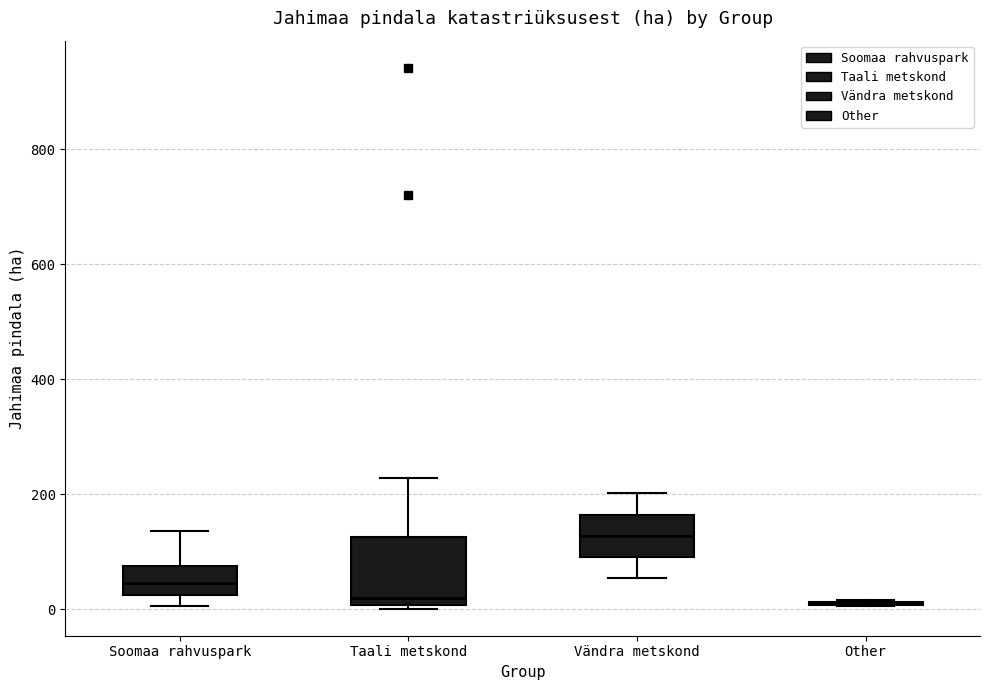

Reading left to right, transcribe this box plot: for each box, give where its median line is, the range the box spans, and where its two whiskers end, as read against the y-axis. The values are not printed on the chart, so give them approximately, as read against the axis.

Soomaa rahvuspark: median 40, box 20 to 80, whiskers 0 to 140
Taali metskond: median 20, box 0 to 120, whiskers 0 (just below the box's lower edge) to 220
Vändra metskond: median 120, box 100 to 160, whiskers 60 to 200
Other: box collapsed to a line at 0, whiskers 0 to 20